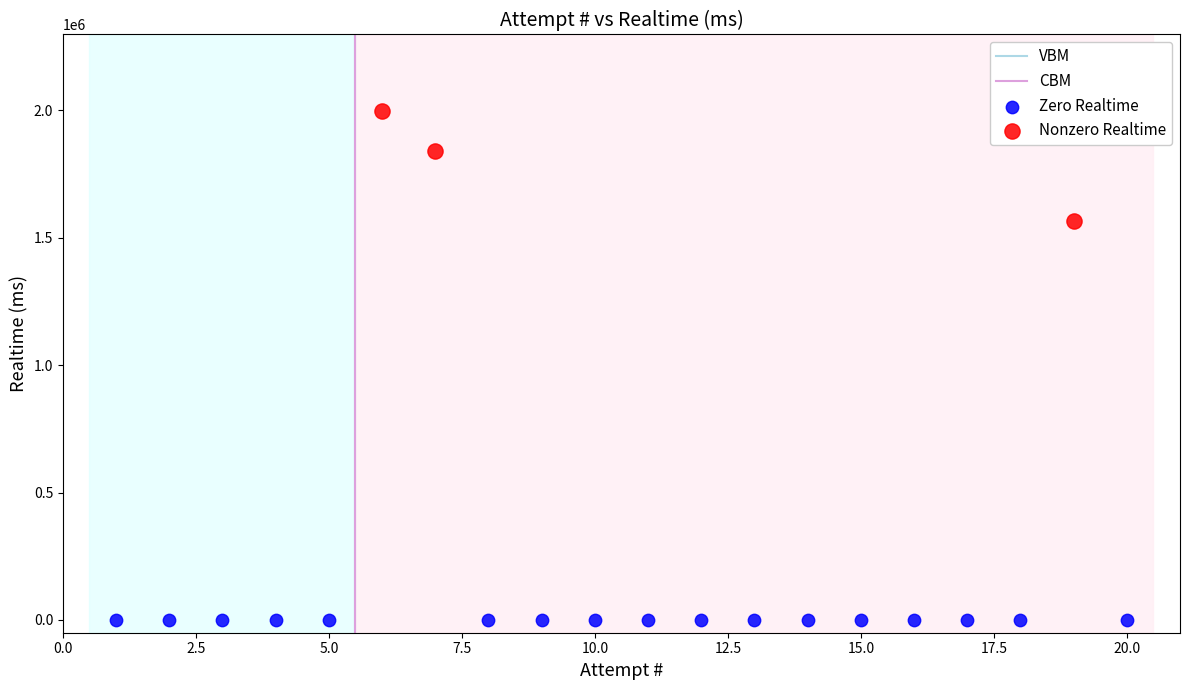

Which series contains the lowest Y value?

Zero Realtime